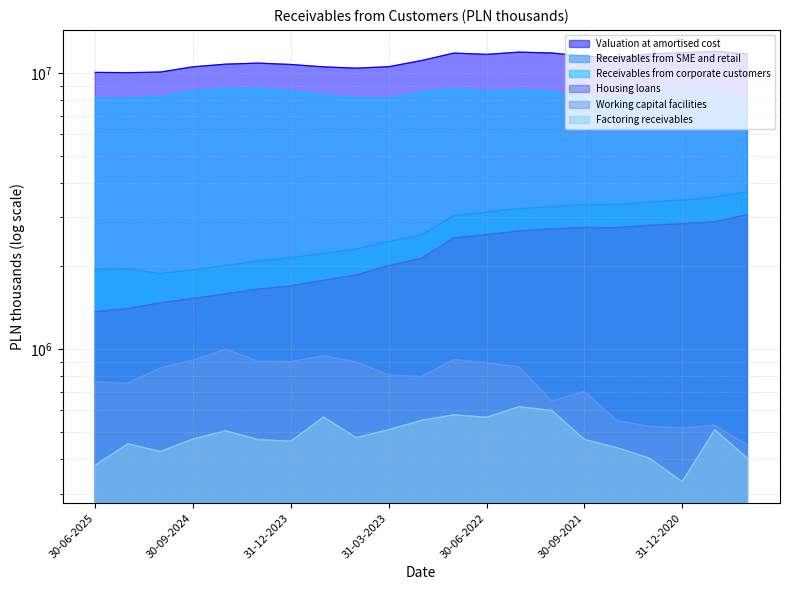

At which label does Valuation at amortised cost first exceed 11079957?

30-09-2022